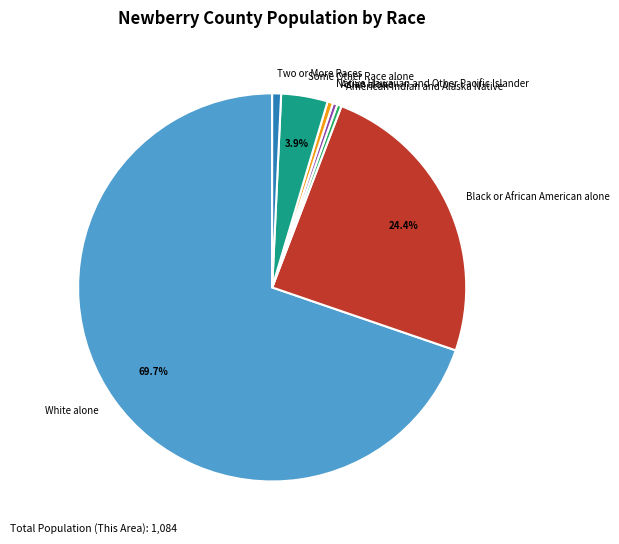

How many segments does this pie chart have?

7